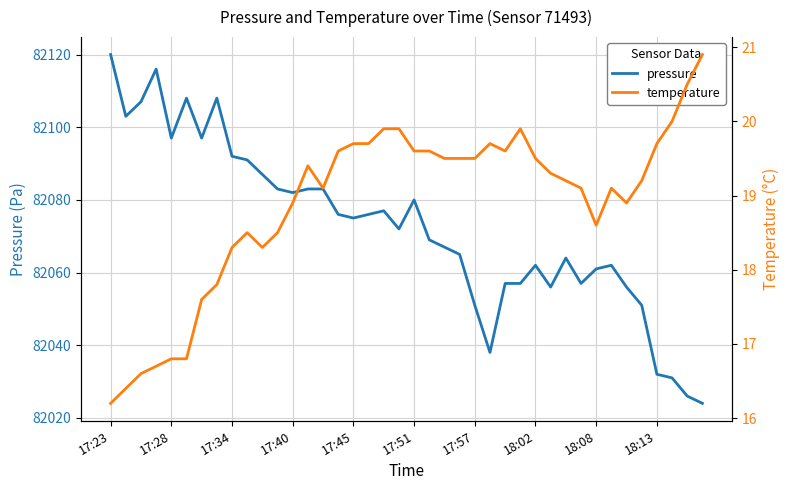

True or false: temperature and pressure intersect in this chart.

False